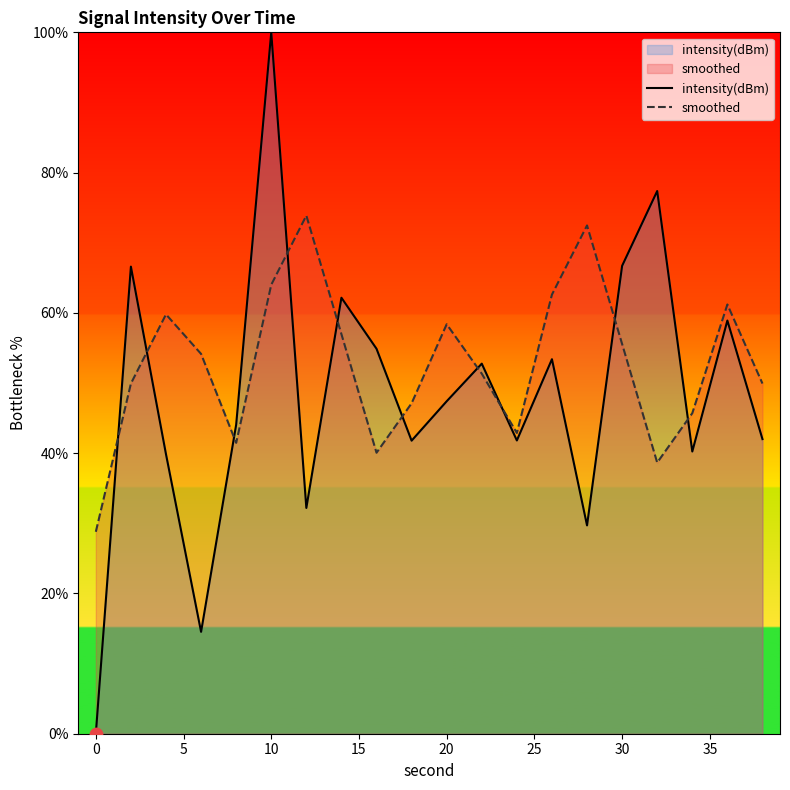

At which category is the sum across all series the highest?

10